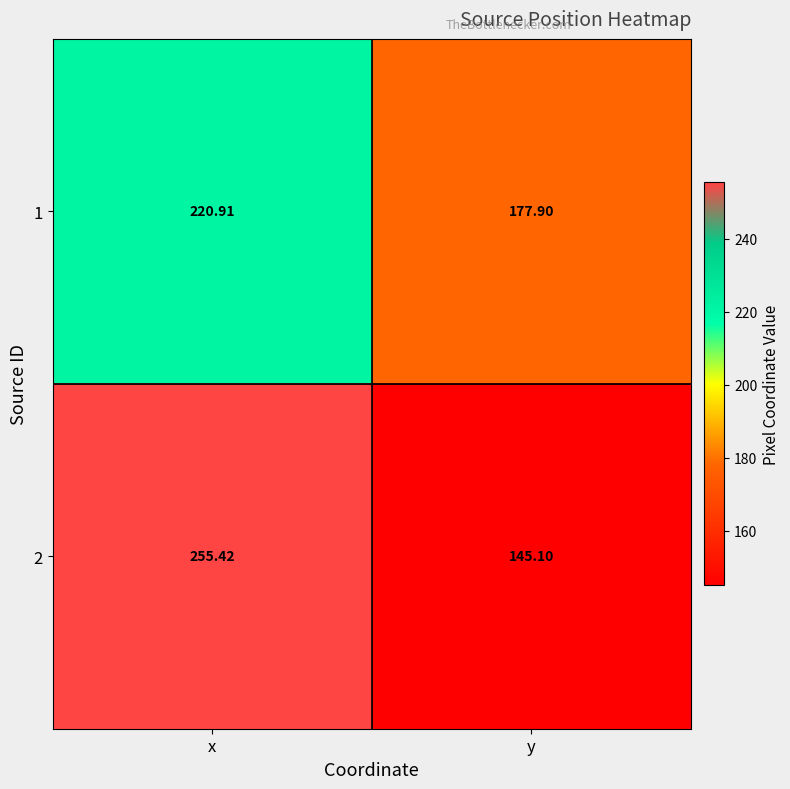

What is the total value across all series at x?

476.3